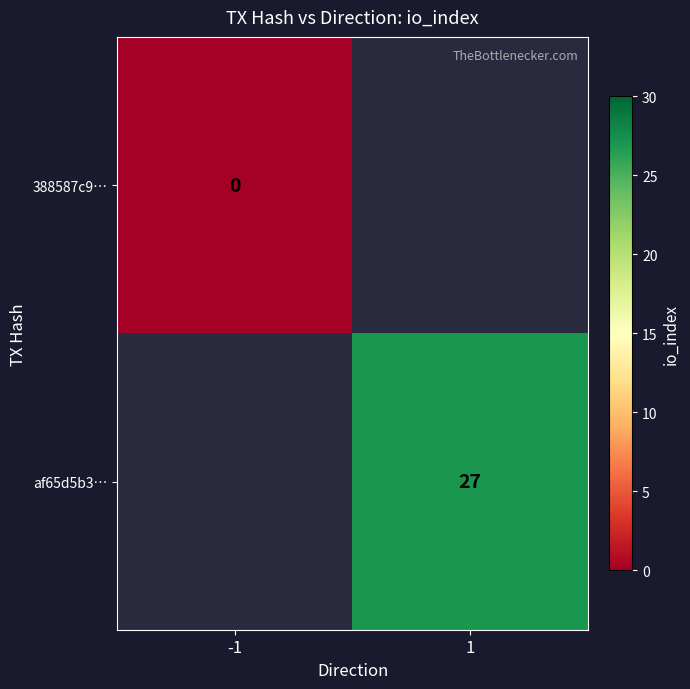

The value of af65d5b3… at 1 is 45.3. True or false?

False